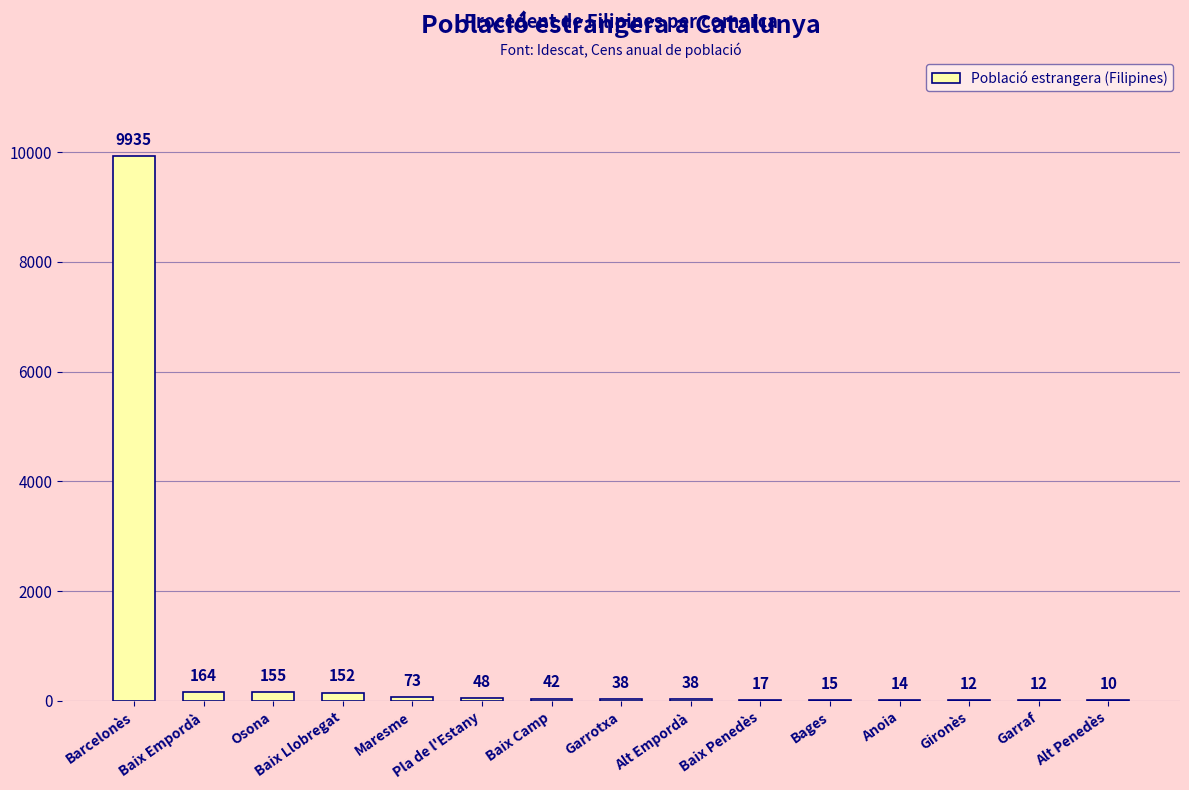

What is the difference between the values at Anoia and Osona?

141